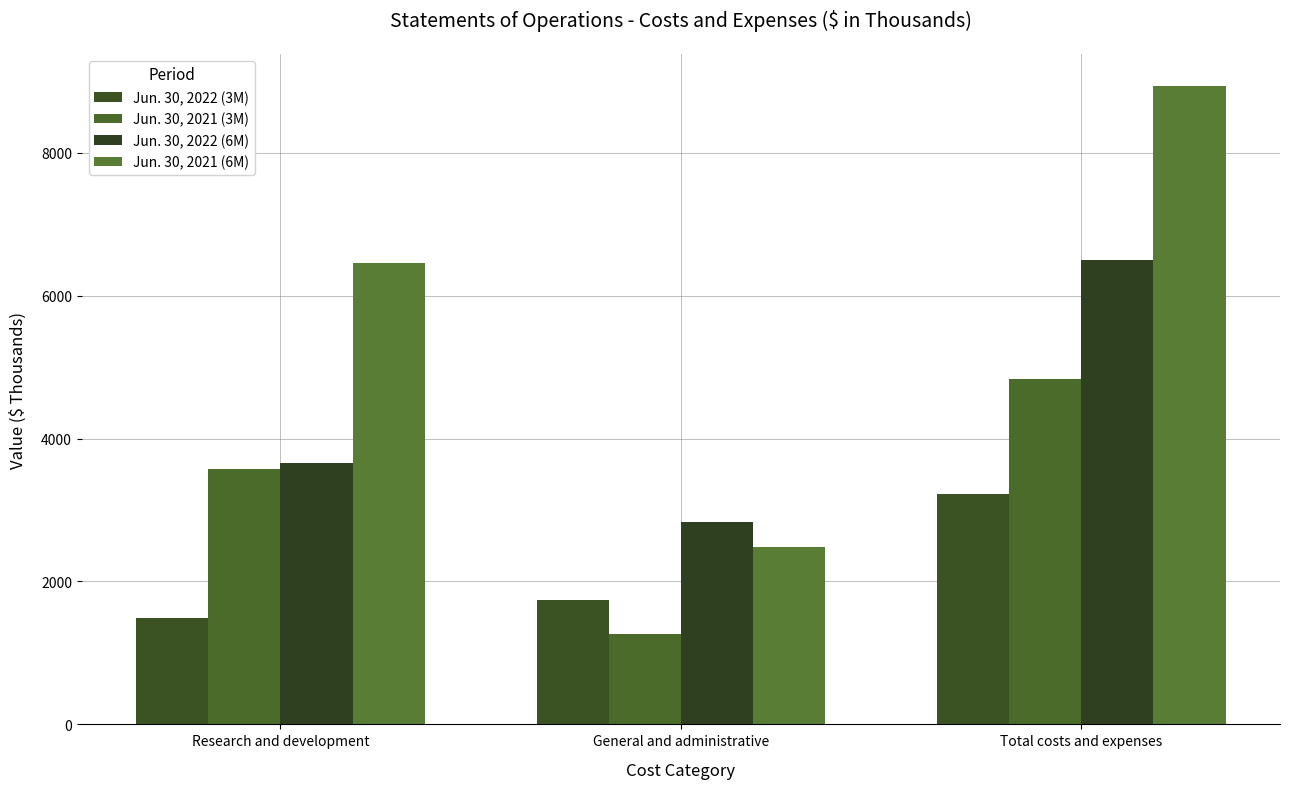

At how many categories does at least one series exceed 1390?

3